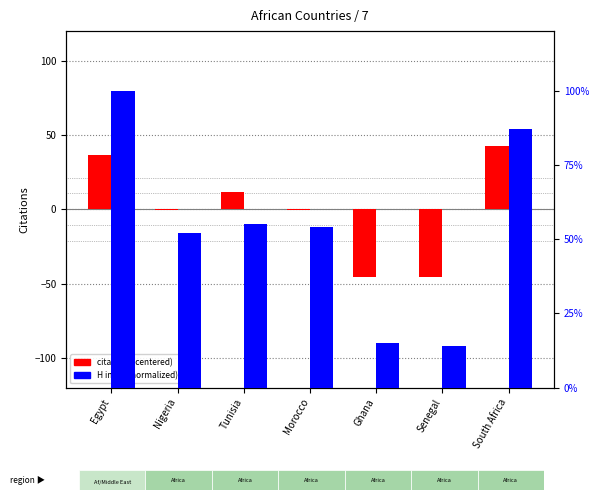

What is the label of the 1st bar from the right?

South Africa